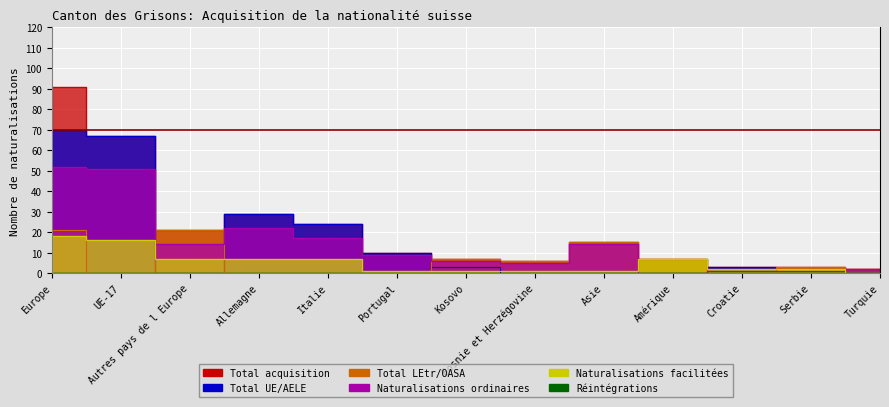

At which label does Total acquisition reach its peak?

Europe